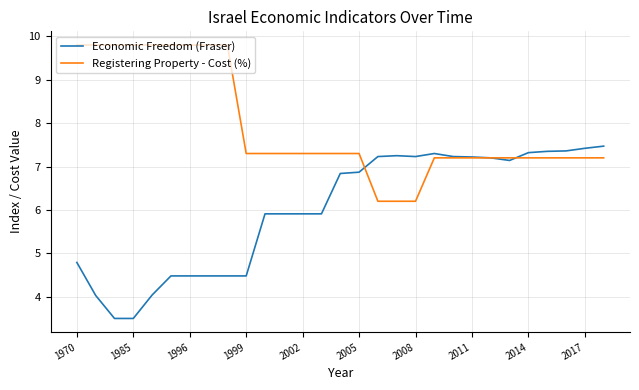

What is the minimum value shown in the chart?

3.5